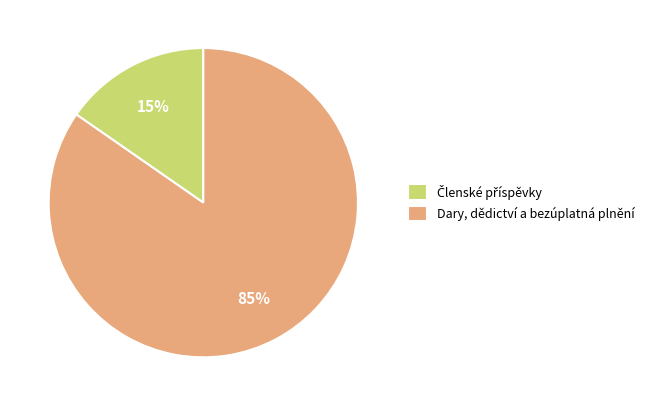

To the nearest percent, what percentage of the pie is Dary, dědictví a bezúplatná plnění?

85%